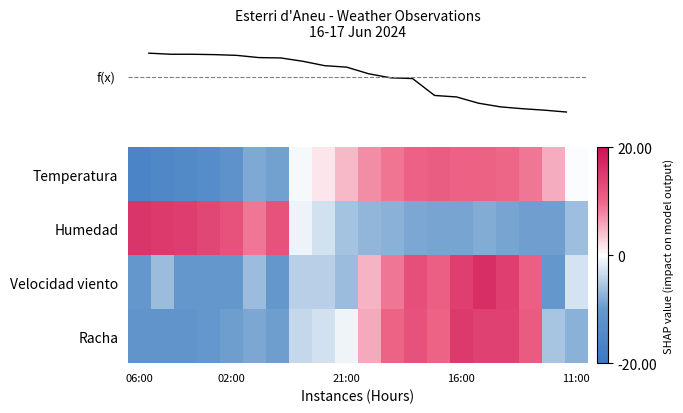

What is the greatest value displayed?

16.4